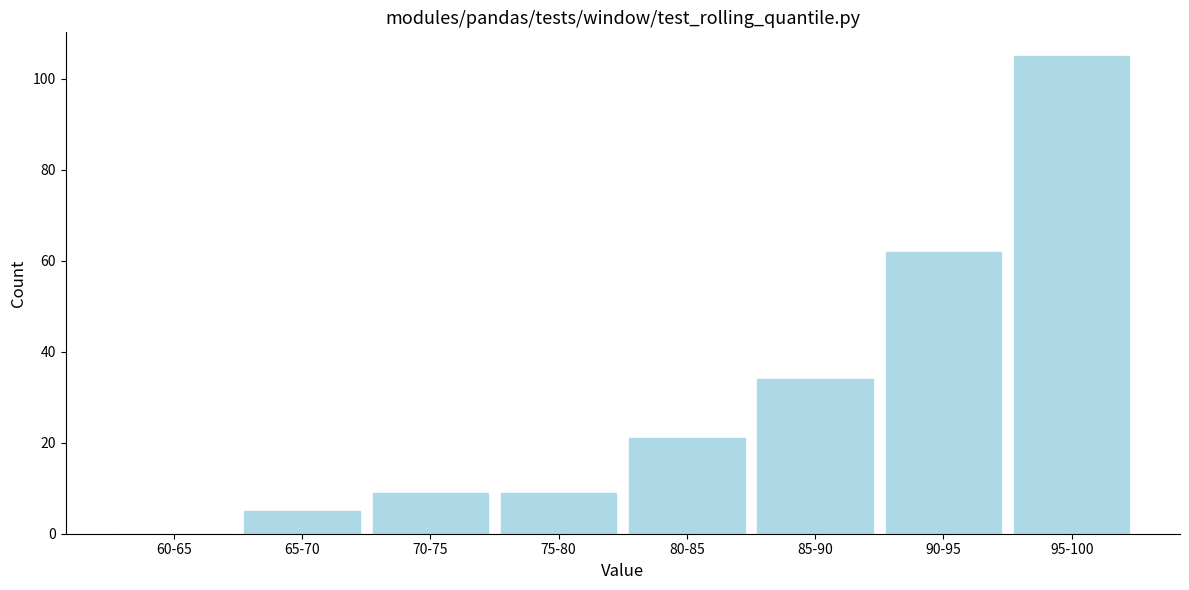

Reading right to left, what are all the values shown in this chart?

95-100=105	90-95=62	85-90=34	80-85=21	75-80=9	70-75=9	65-70=5	60-65=0